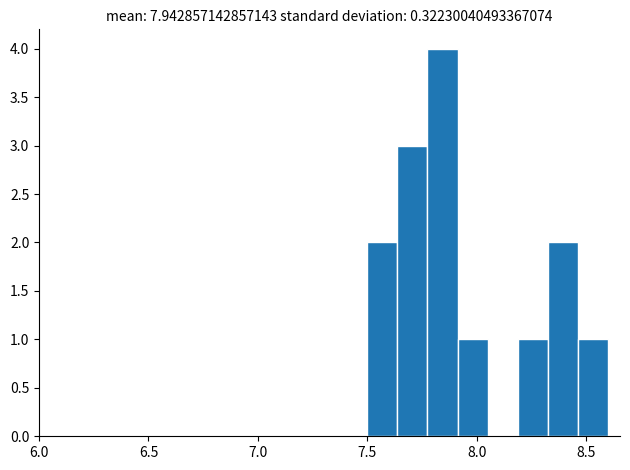

Read against the x-axis, roughly where is the centre of the tallest bar?

7.85